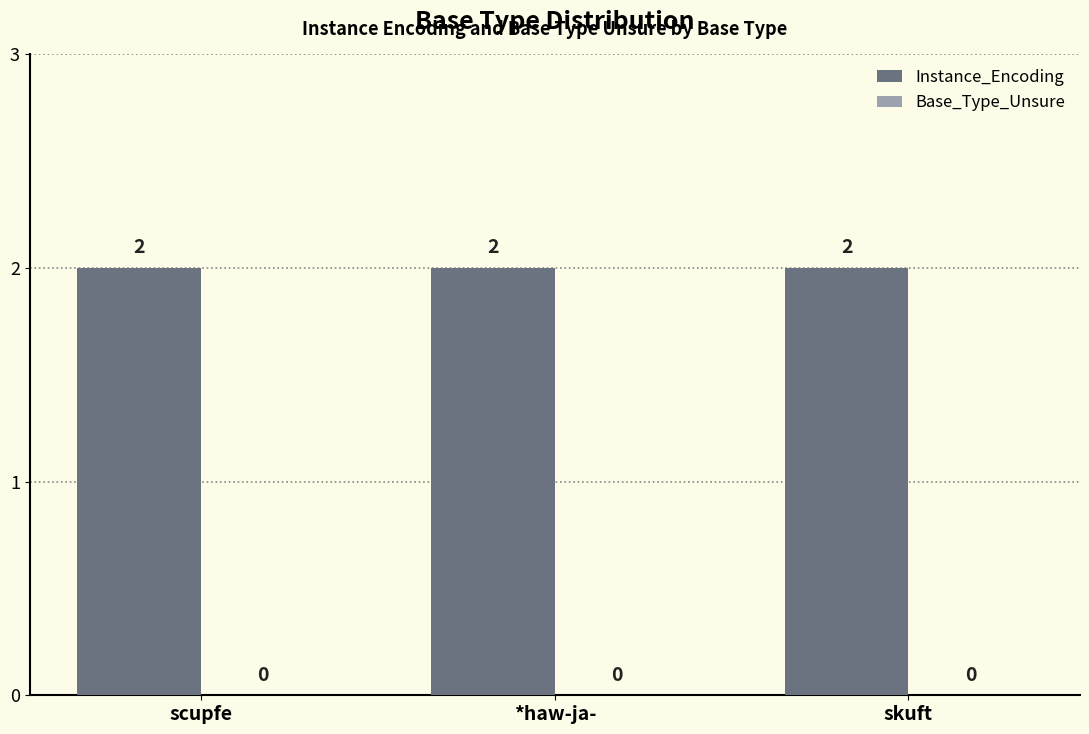

At *haw-ja-, list the series in order from smallest to largest.

Base_Type_Unsure, Instance_Encoding